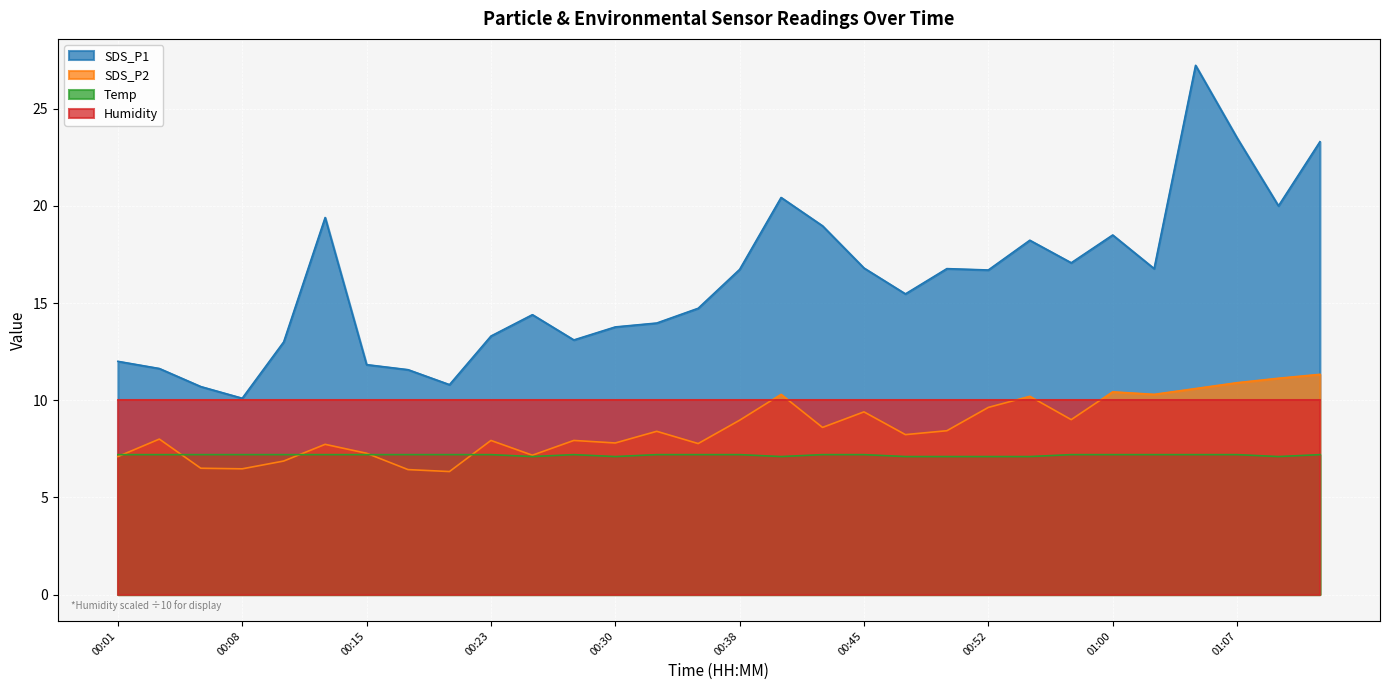

At which label does SDS_P1 first exceed 16?

00:13